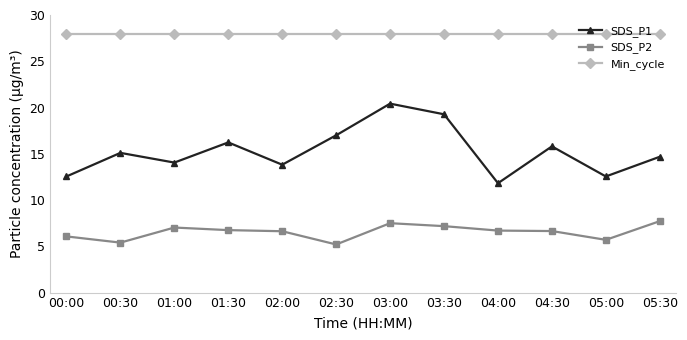

How many distinct data groups are displayed?

3